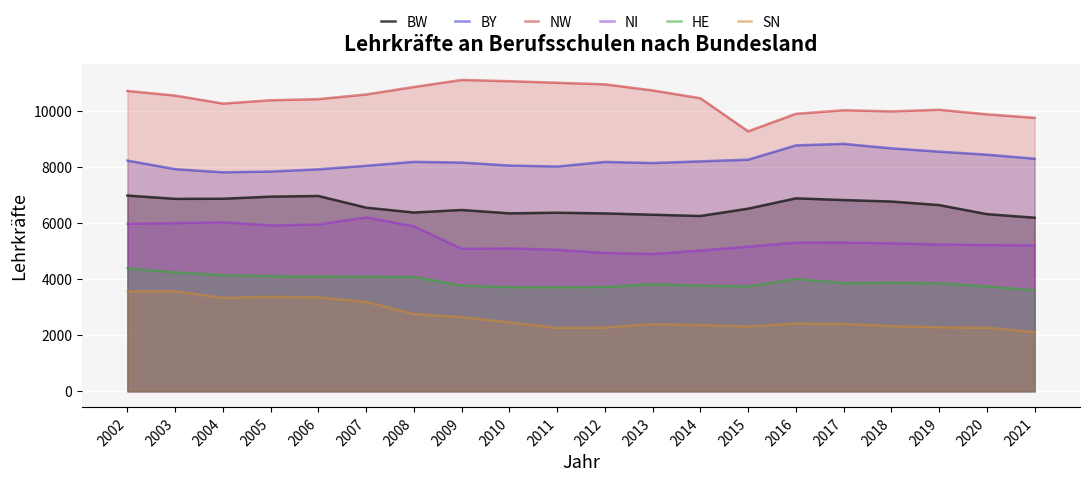

True or false: BW and BY intersect in this chart.

False